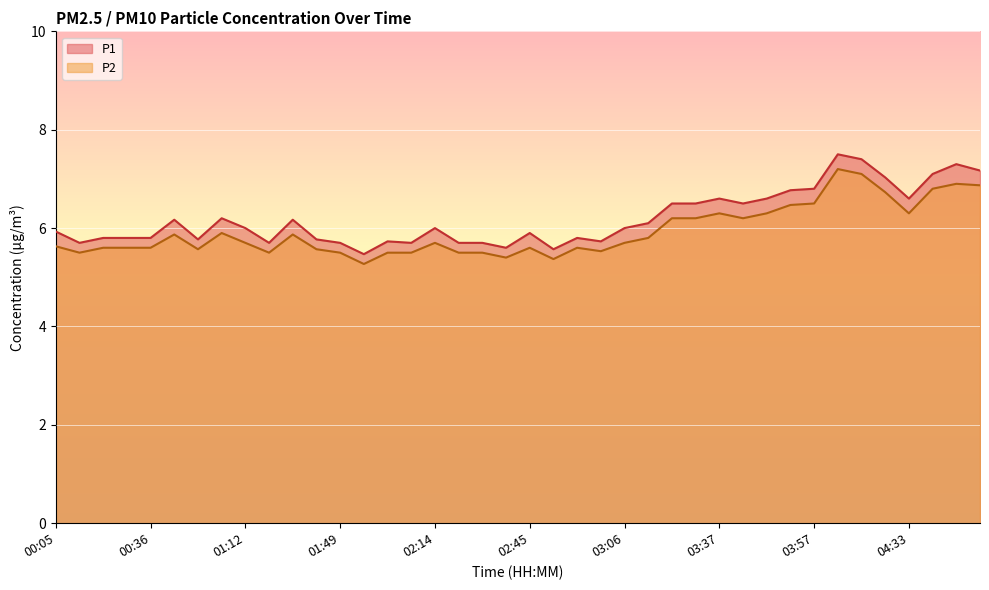

Which category has the lowest value in the P1 series?

01:54